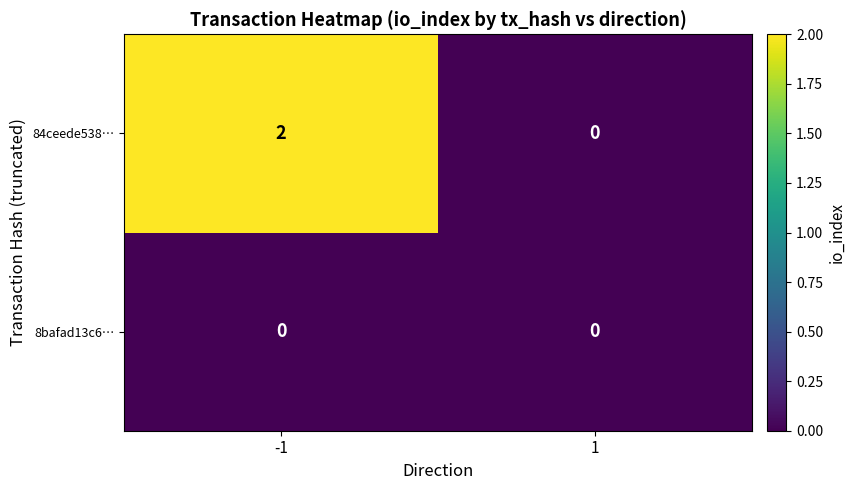

Is the value of 8bafad13c6… at 1 greater than the value of 84ceede538… at -1?

No